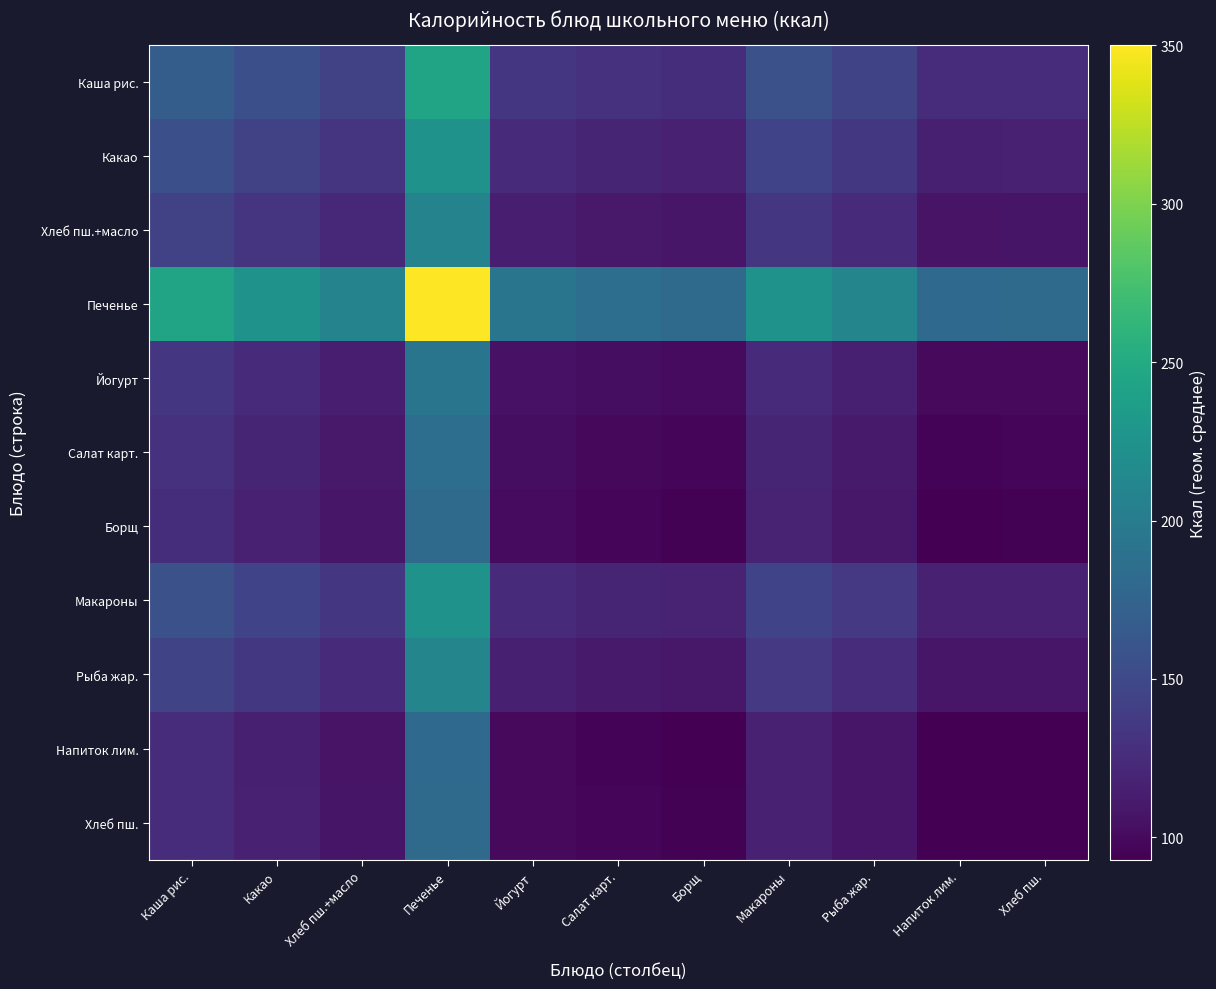

Which series has the largest total across all categories?

Печенье